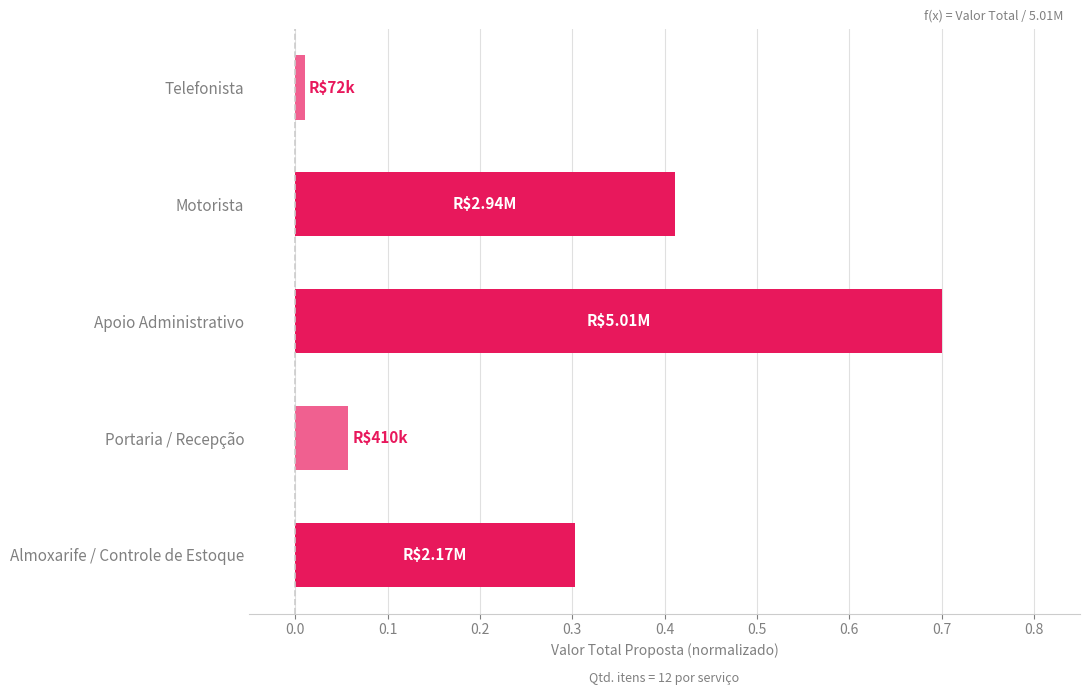

What is the difference between the maximum and minimum values?

0.7